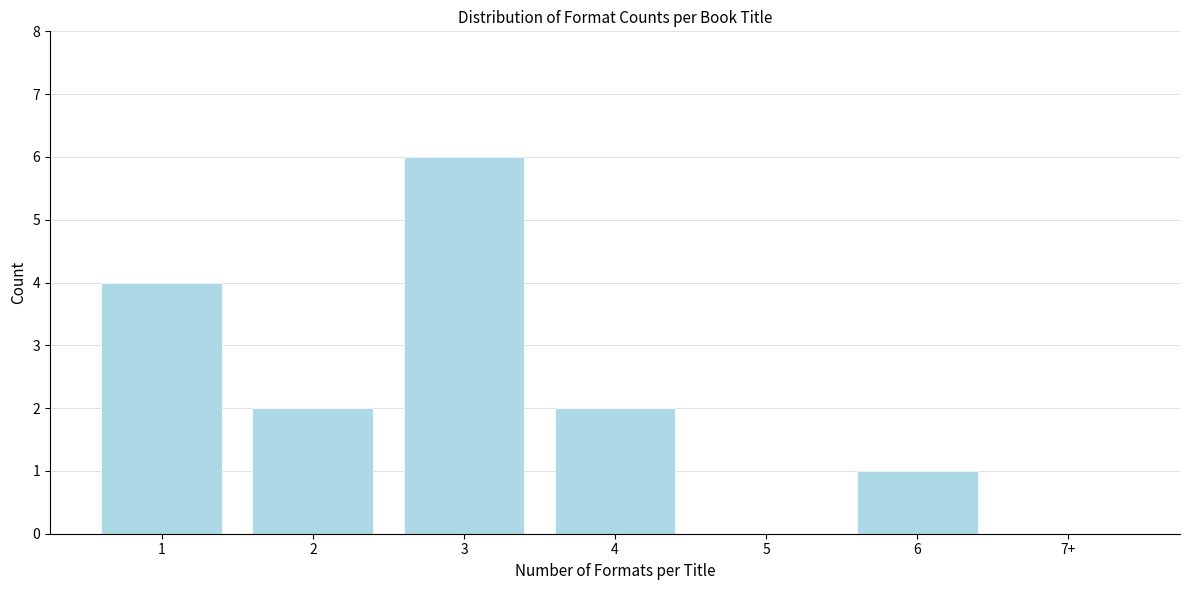

Reading left to right, transcribe all the data shown in this chart.

1=4	2=2	3=6	4=2	5=0	6=1	7+=0